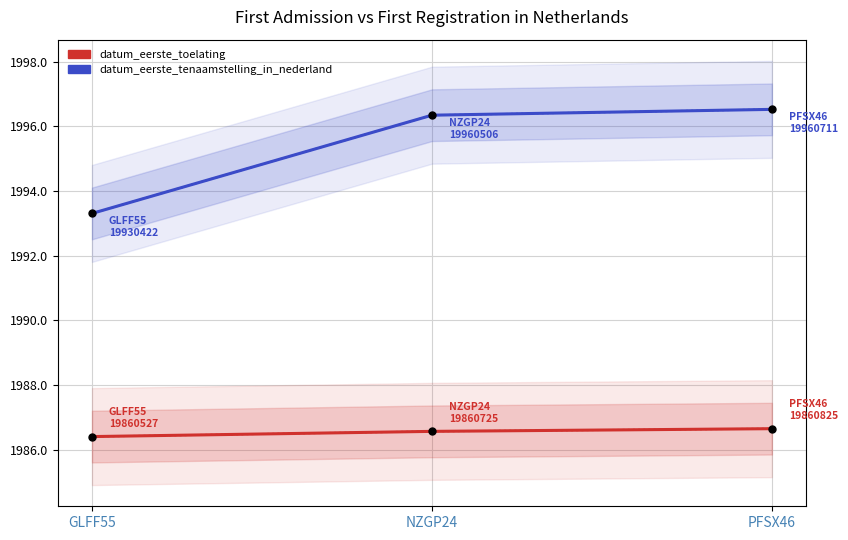

Reading left to right, what are all the values shown in this chart?

datum_eerste_toelating: GLFF55=1986.4	NZGP24=1986.6	PFSX46=1986.6
datum_eerste_tenaamstelling_in_nederland: GLFF55=1993.3	NZGP24=1996.3	PFSX46=1996.5